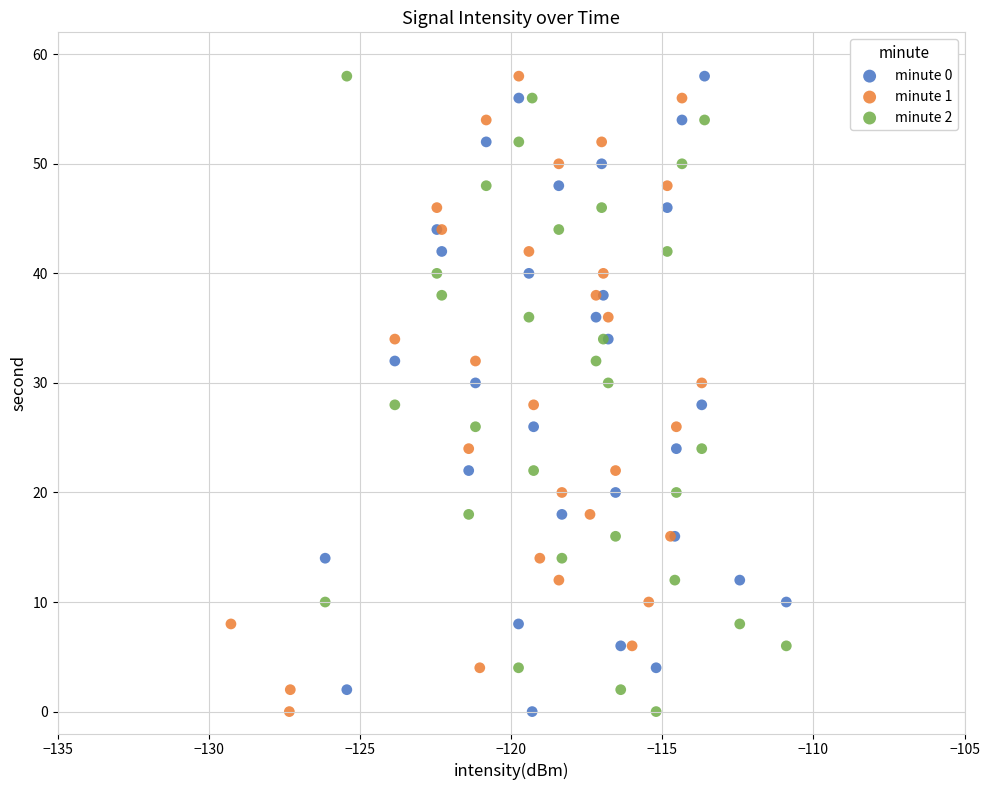

What are all the series names shown in the legend?

minute 0, minute 1, minute 2